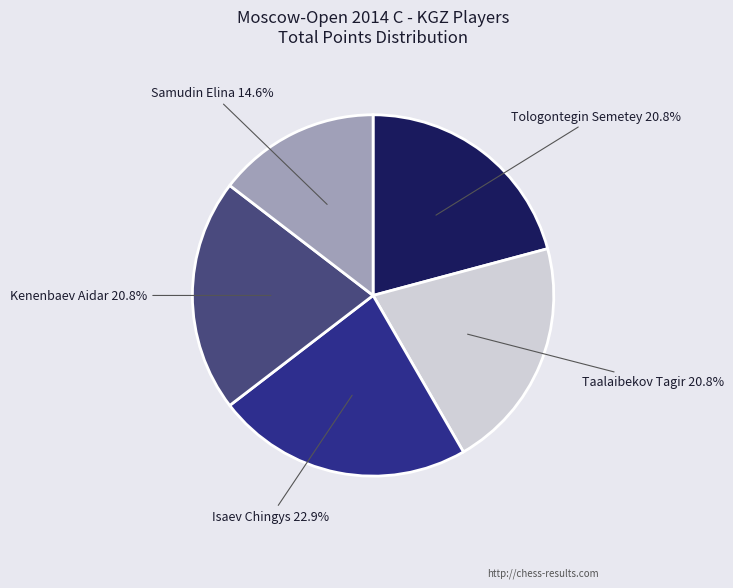

What percentage is NOT represented by Kenenbaev Aidar?

79.2%